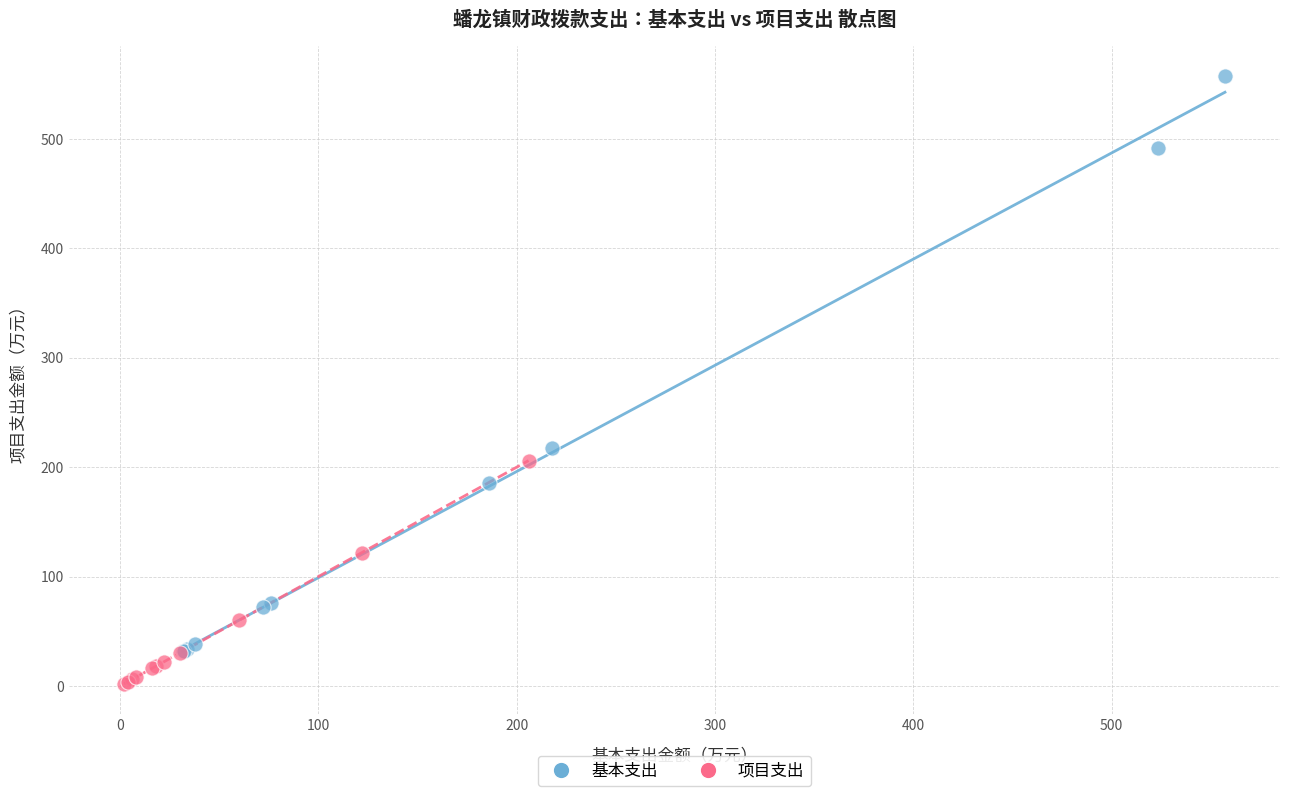

What are all the series names shown in the legend?

基本支出, 项目支出